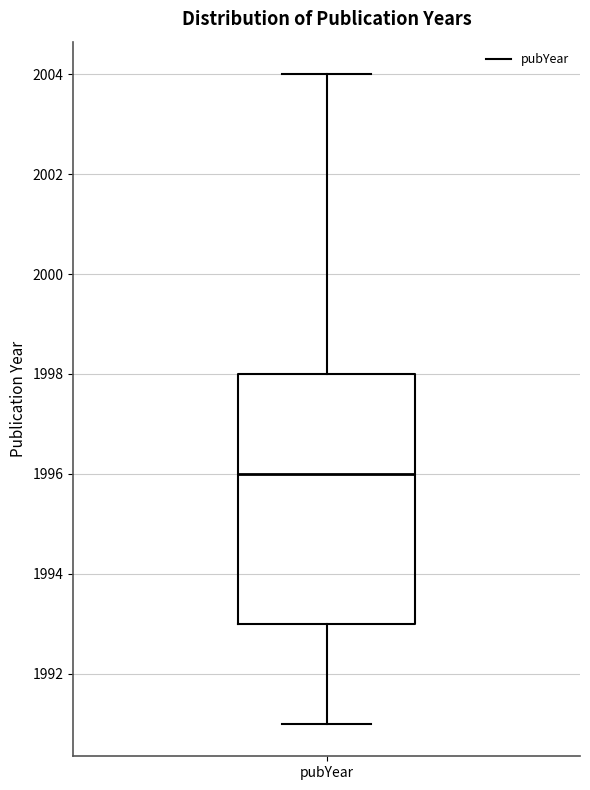

Where does the upper whisker of the box for pubYear end on the y-axis? The values are not printed on the chart, so give them approximately, as read against the axis.

2004